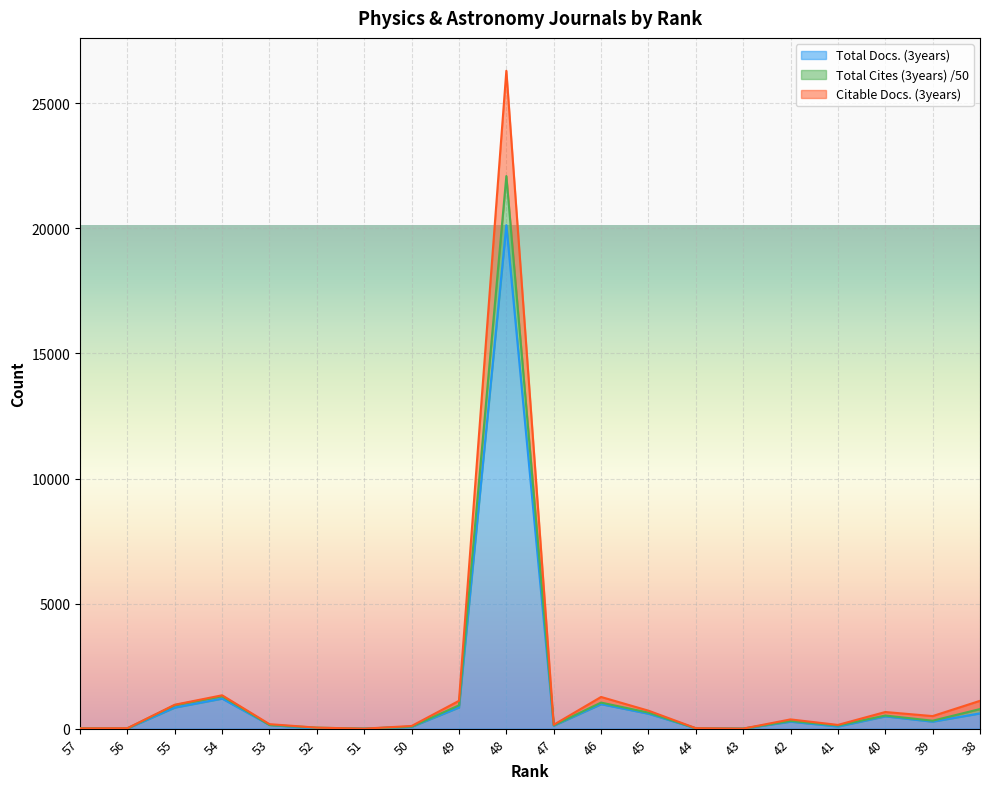

Which category has the lowest value across all series?

51